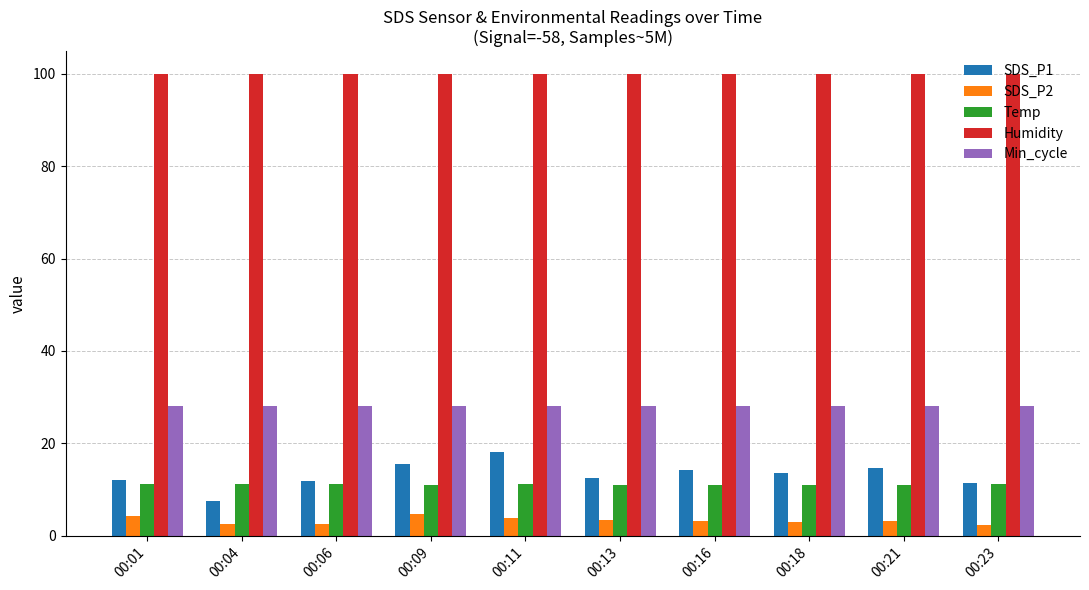

How many data points in SDS_P1 are above 13?

5